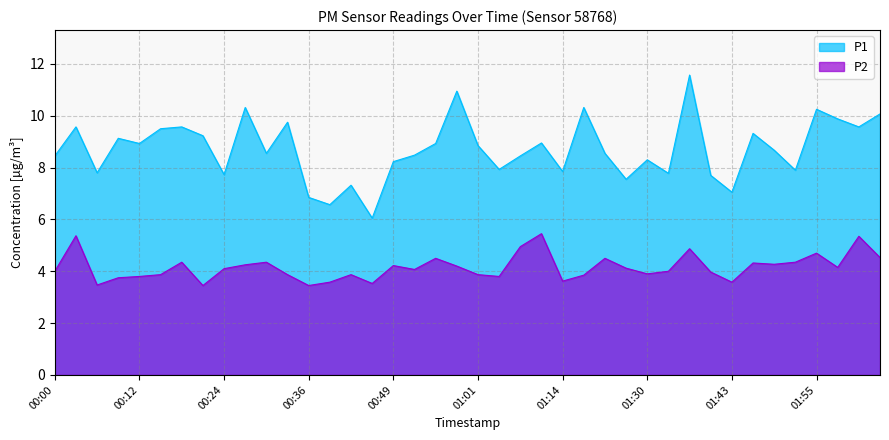

Reading right to left, extract all data points from this chart.

P1: 10.1	9.6	9.9	10.2	7.9	8.7	9.3	7.0	7.7	11.6	7.8	8.3	7.5	8.6	10.3	7.8	8.9	8.4	7.9	8.8	10.9	8.9	8.5	8.2	6.0	7.3	6.6	6.8	9.8	8.6	10.3	7.7	9.2	9.6	9.5	8.9	9.1	7.8	9.6	8.4
P2: 4.5	5.3	4.2	4.7	4.3	4.3	4.3	3.6	4.0	4.9	4.0	3.9	4.1	4.5	3.9	3.6	5.5	5.0	3.8	3.9	4.2	4.5	4.1	4.2	3.5	3.9	3.6	3.5	3.9	4.3	4.2	4.1	3.5	4.3	3.9	3.8	3.8	3.5	5.4	4.0